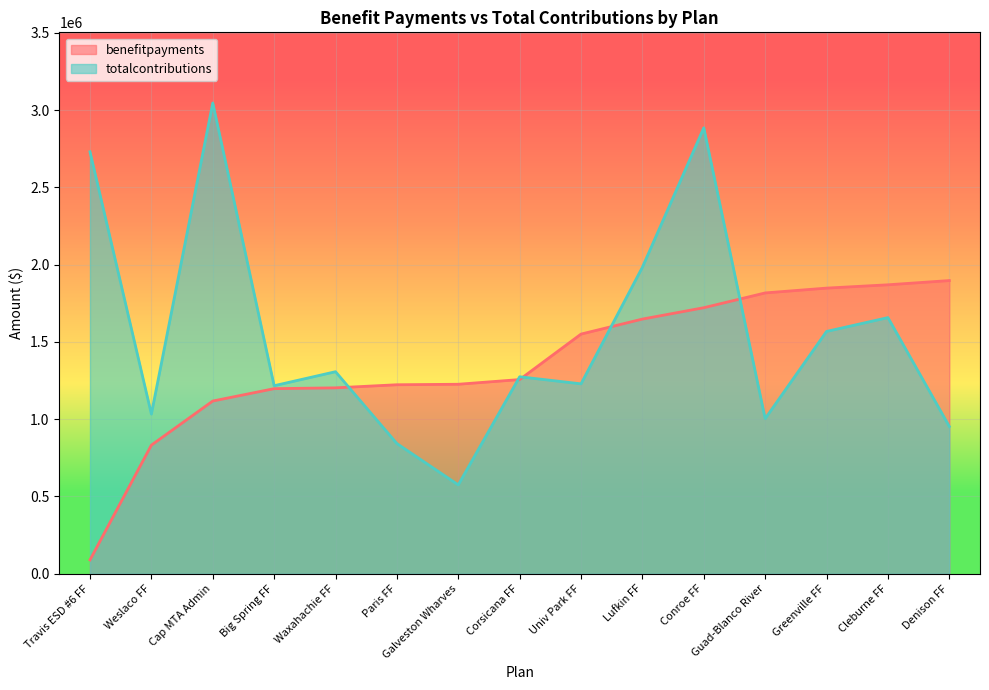

What is the total value across all series at Waxahachie FF?

2510187